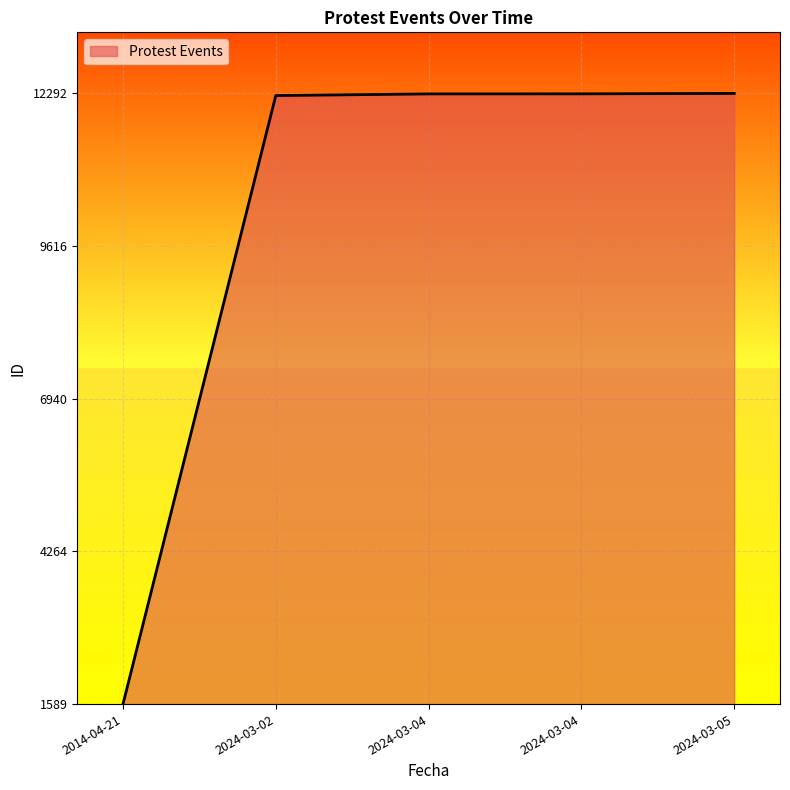

Does the chart have visible grid lines?

Yes